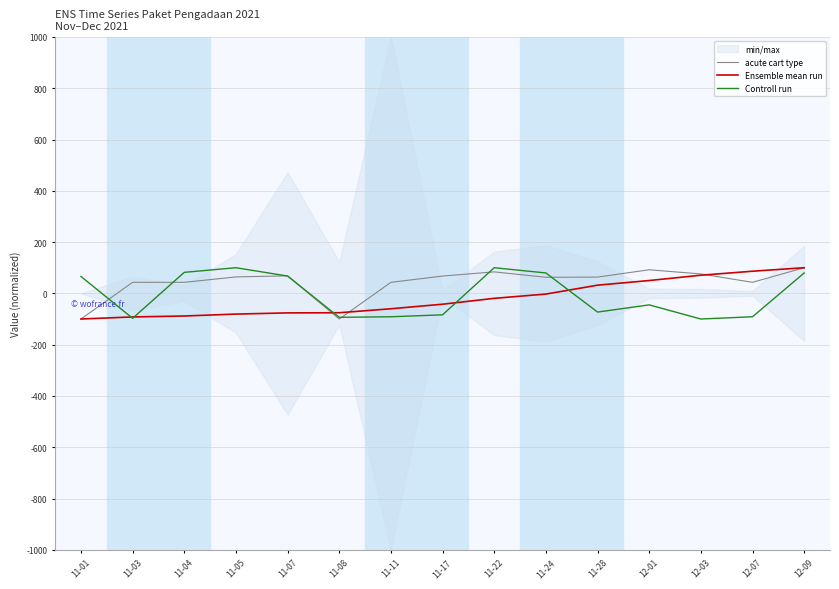

True or false: Ensemble mean run and acute cart type intersect in this chart.

True